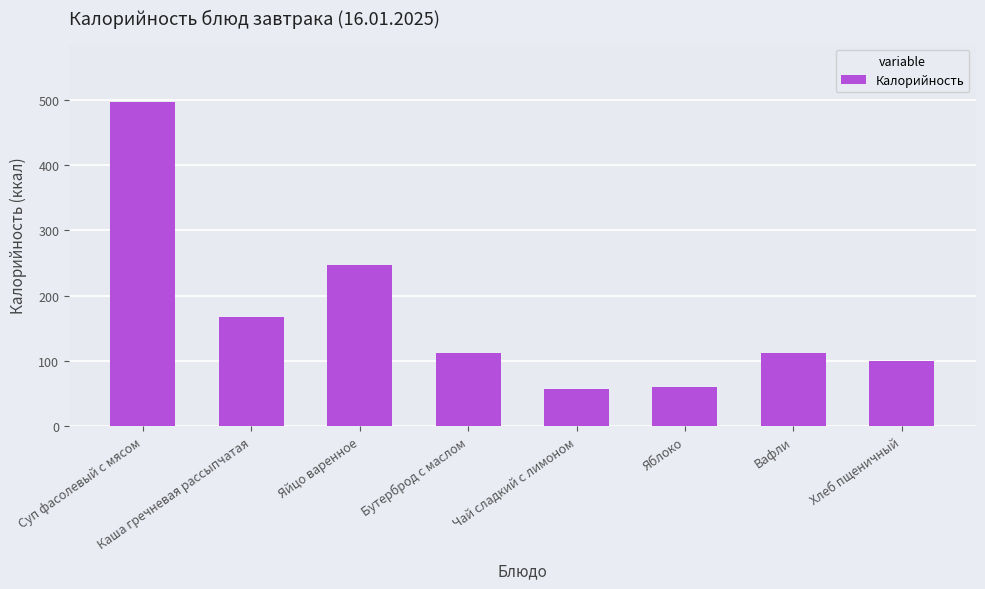

Which has a higher value, Бутерброд с маслом or Чай сладкий с лимоном?

Бутерброд с маслом